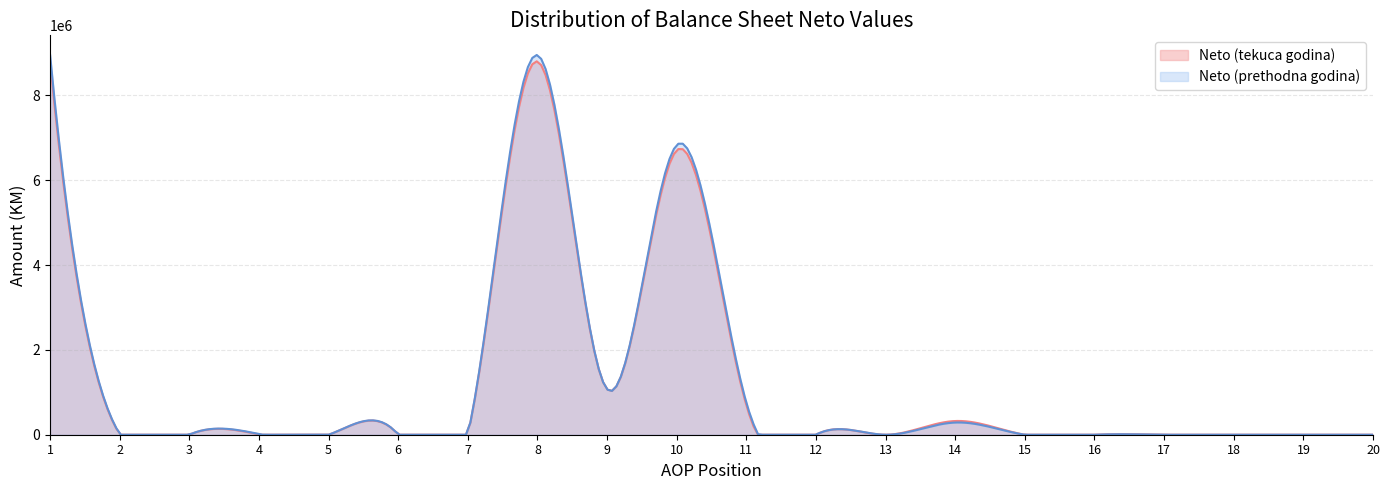

What is the greatest value displayed?

8967810.0